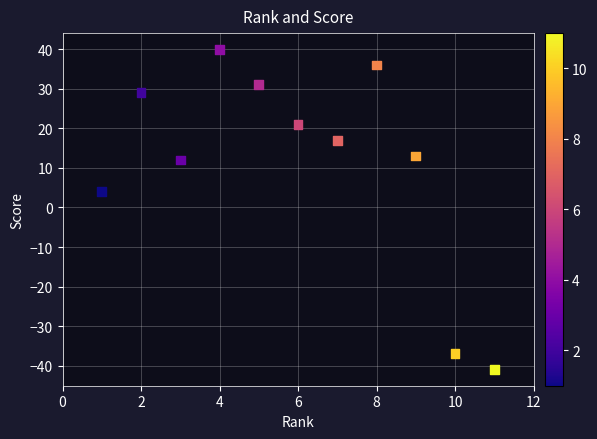

What Y value in the scatter plot is closest to 0?

4